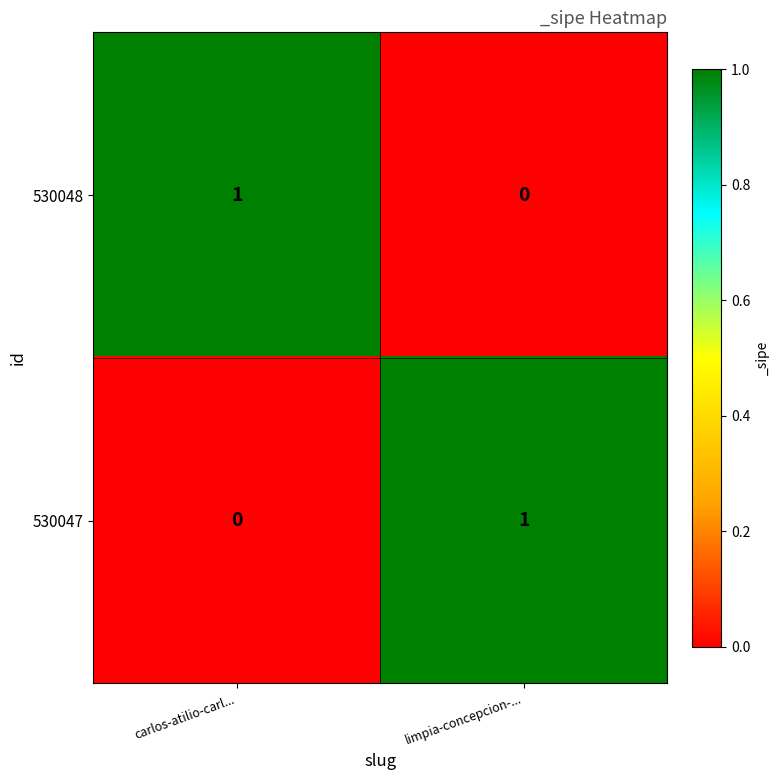

At which label does 530047 reach its peak?

limpia-concepcion-...